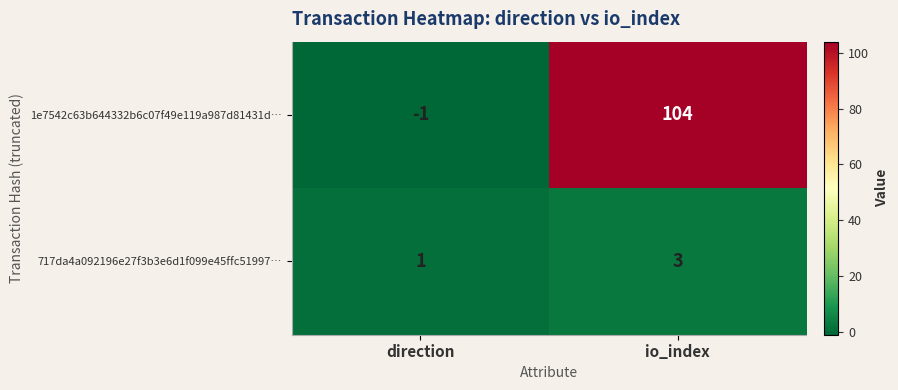

Is it true that 1e7542c63b644332b6c07f49e119a987d81431d… equals 138 at io_index?

False